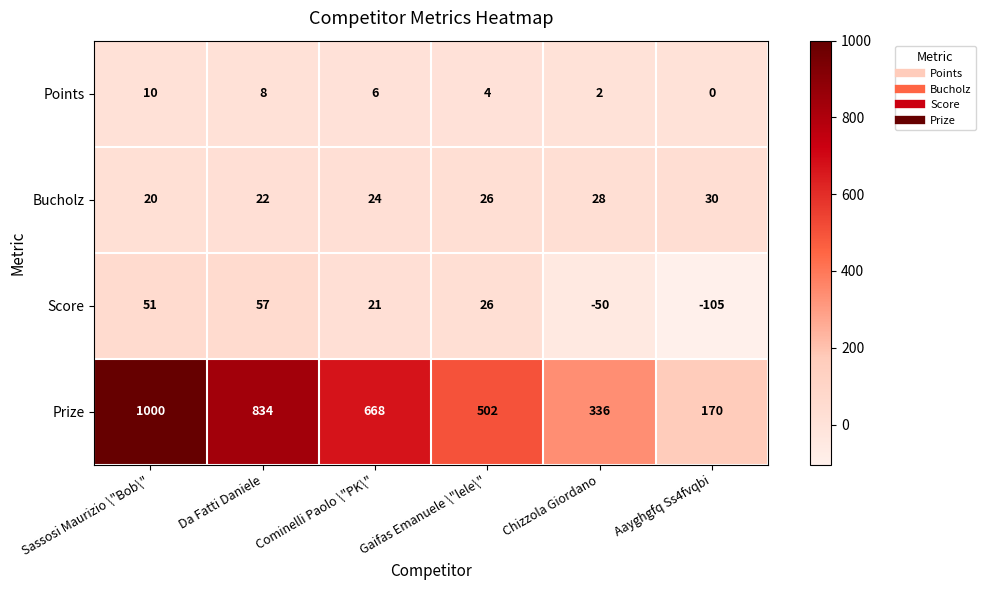

How many Points values are between 2 and 8?

4